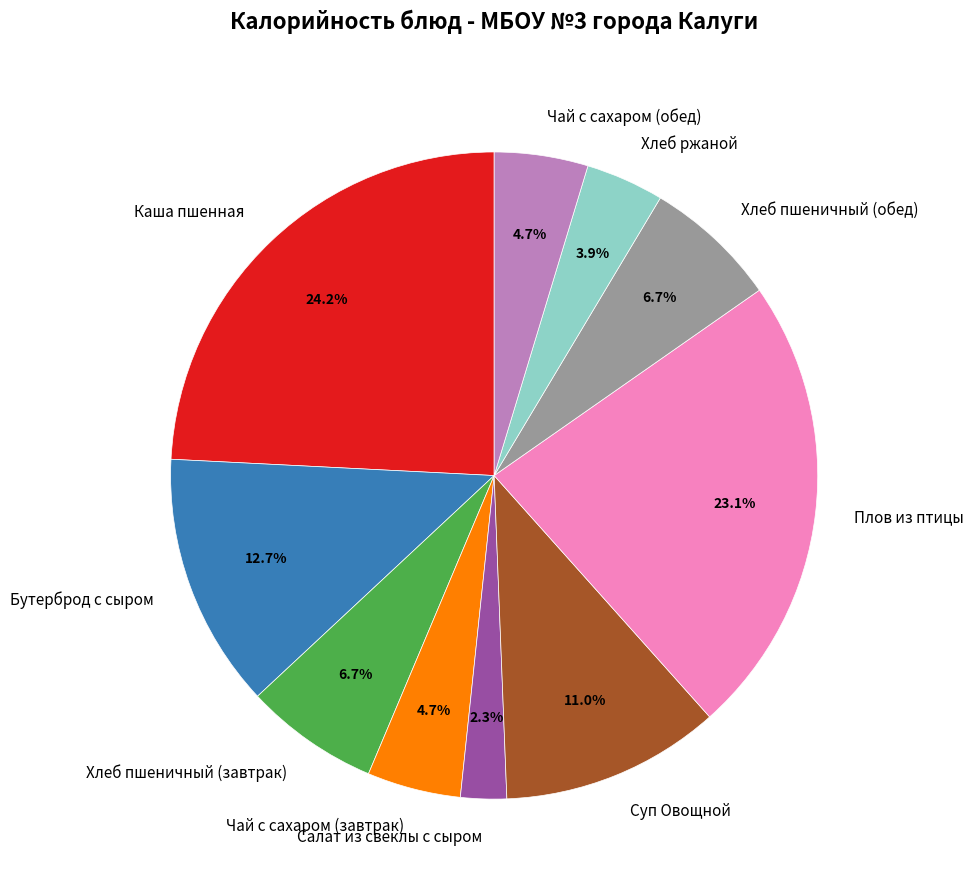

To the nearest percent, what is the difference between the Чай с сахаром (обед) and Плов из птицы slice percentages?

18%